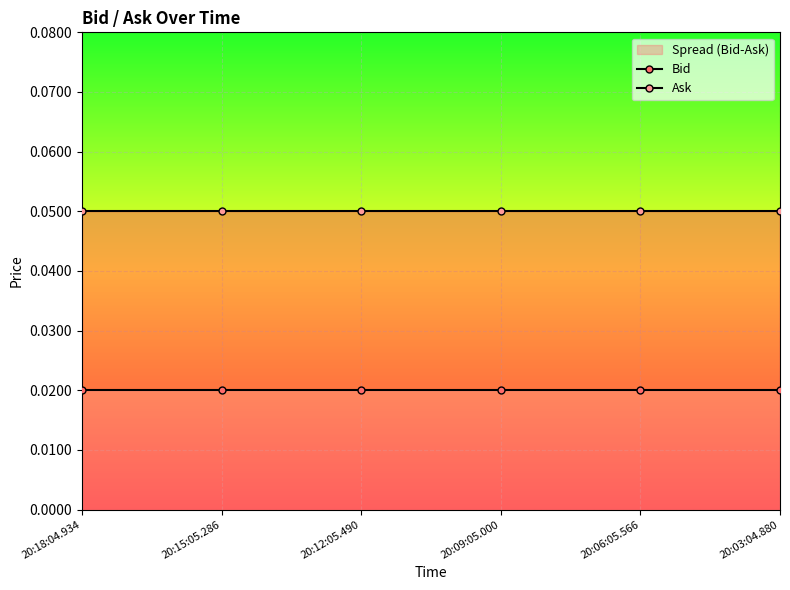

Read the Ask value at 20:18:04.934.

0.1